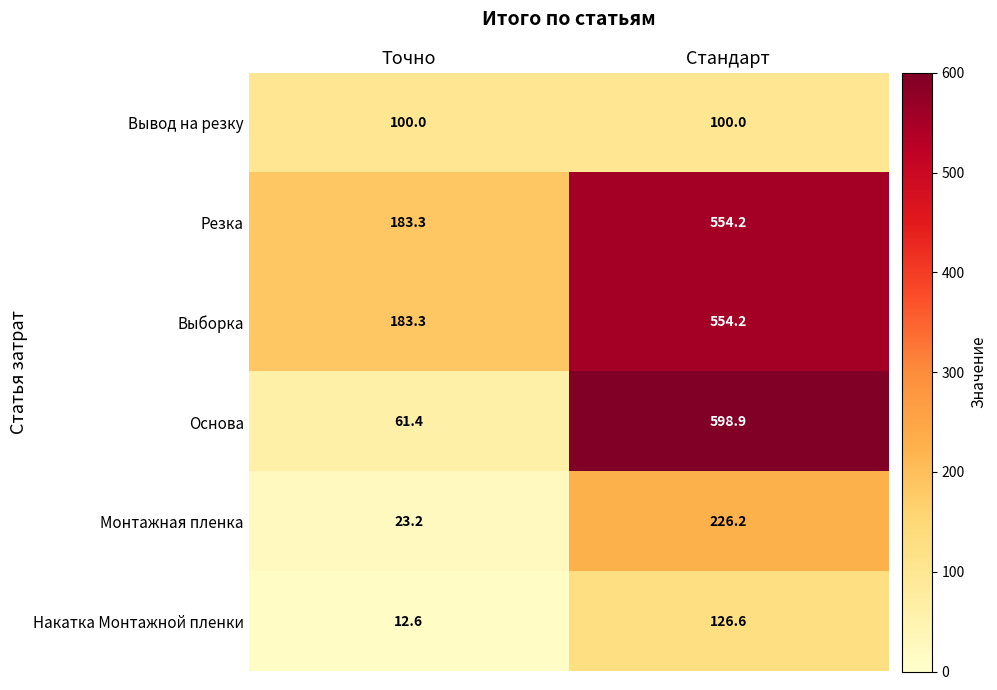

Where is Монтажная пленка nearest to the value 124?

Точно